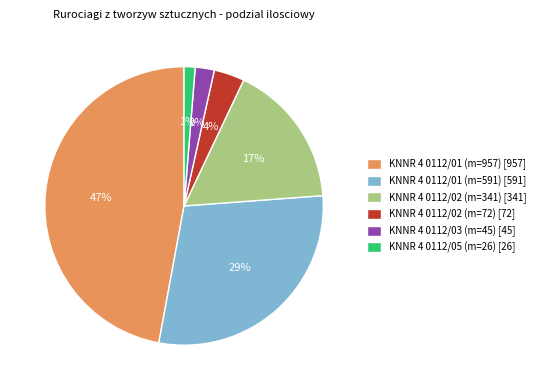

Which has a higher value, KNNR 4 0112/03 (m=45) or KNNR 4 0112/02 (m=341)?

KNNR 4 0112/02 (m=341)